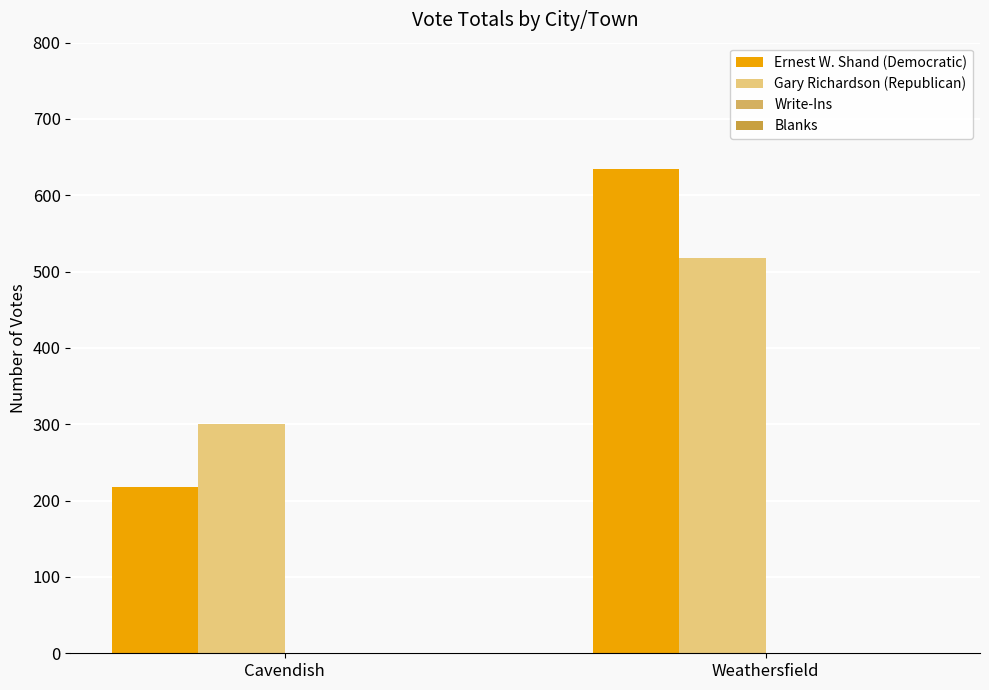

What is the lowest value of the Gary Richardson (Republican) series?

300